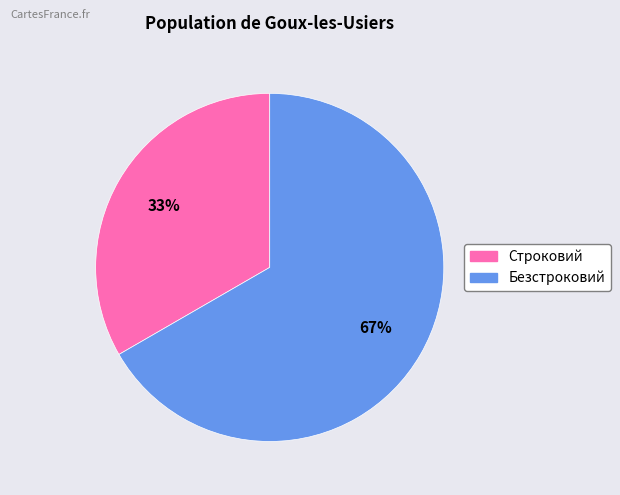

Rank the categories by value from lowest to highest.

Строковий, Безстроковий